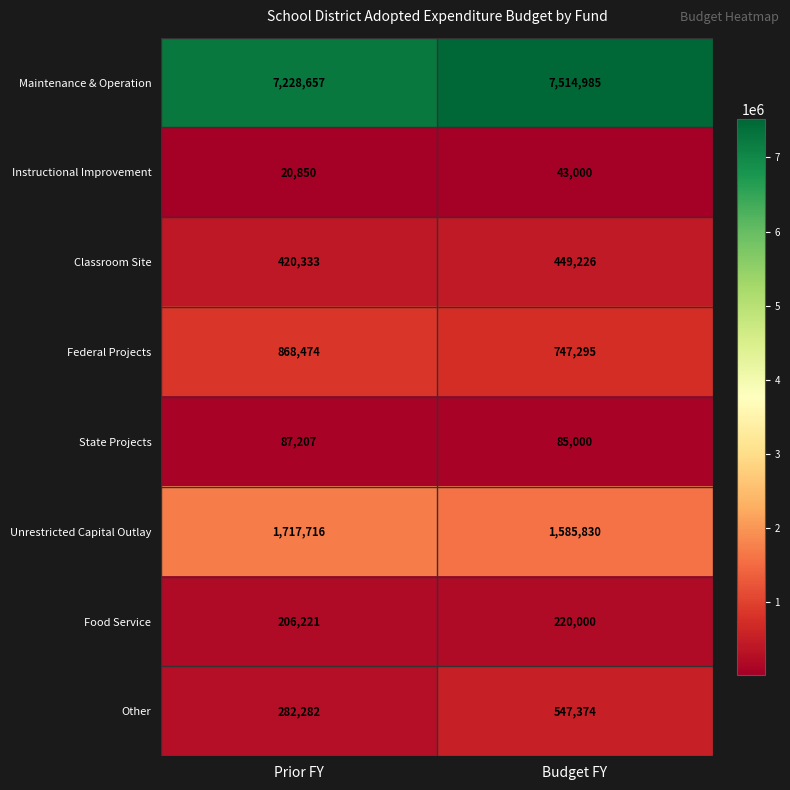

Reading left to right, what are all the values shown in this chart?

Maintenance & Operation: 7228657	7514985
Instructional Improvement: 20850	43000
Classroom Site: 420333	449226
Federal Projects: 868474	747295
State Projects: 87207	85000
Unrestricted Capital Outlay: 1717716	1585830
Food Service: 206221	220000
Other: 282282	547374